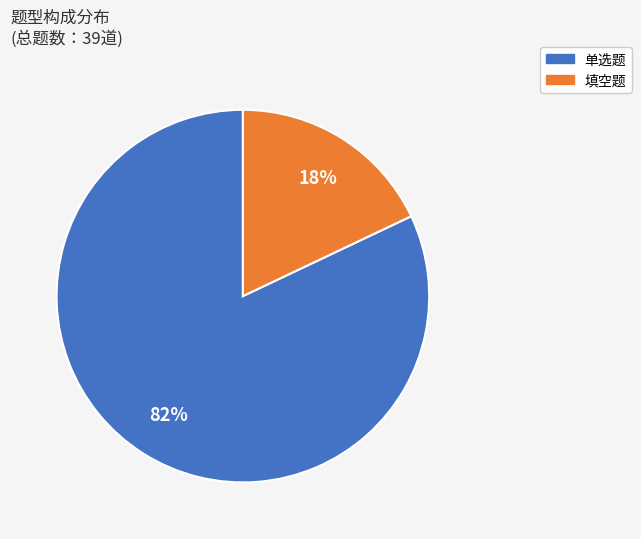

To the nearest percent, what percentage of the pie is 单选题?

82%